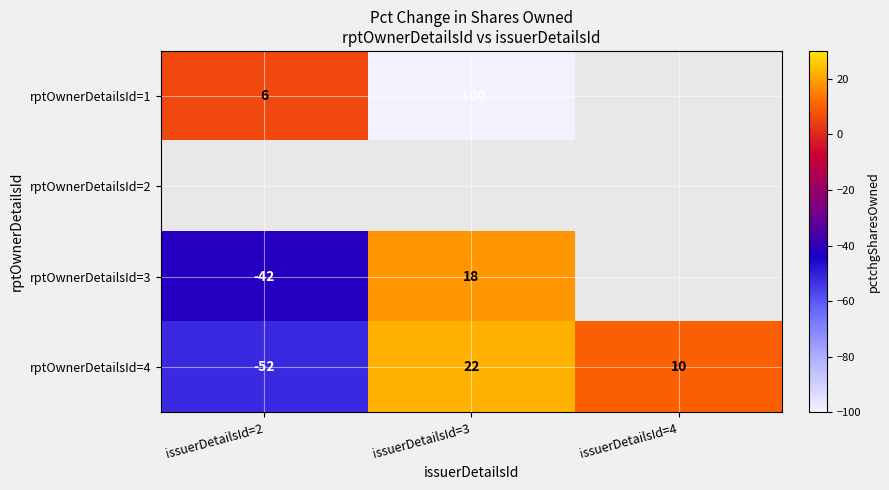

Which category has the highest value in the rptOwnerDetailsId=4 series?

issuerDetailsId=3